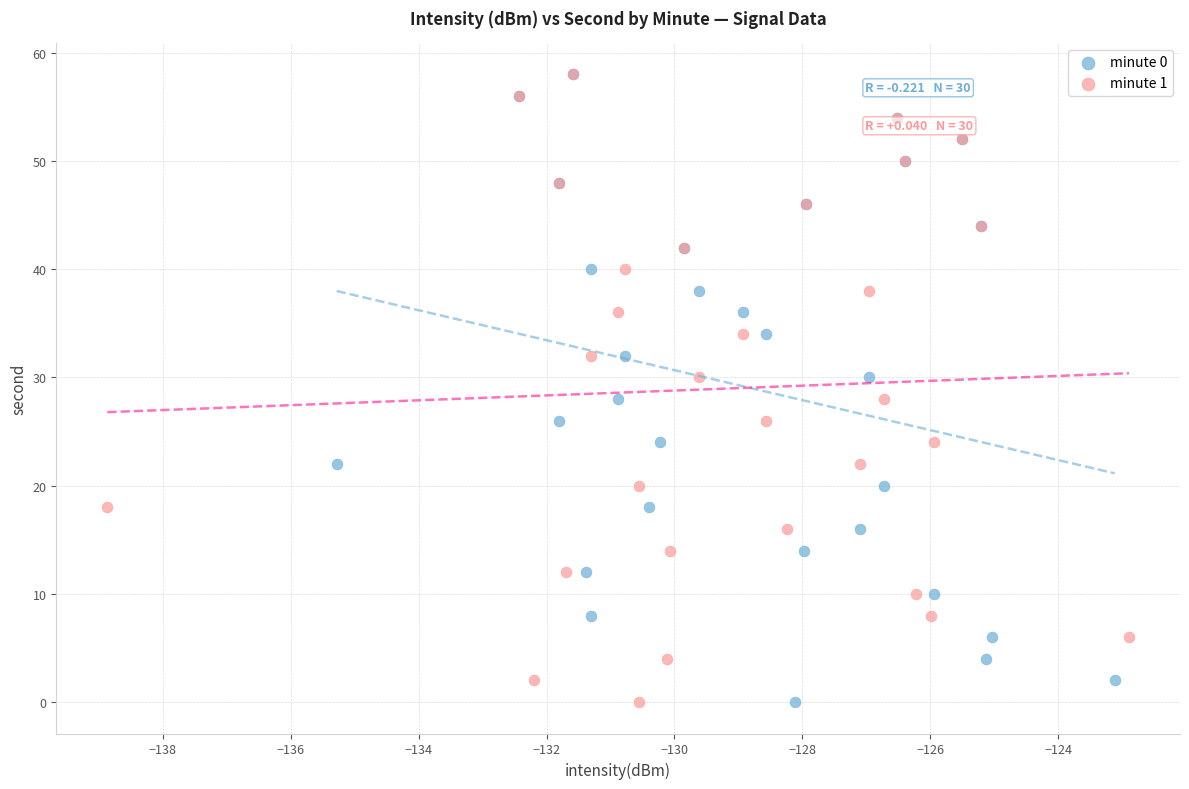

What are all the series names shown in the legend?

minute 0, minute 1